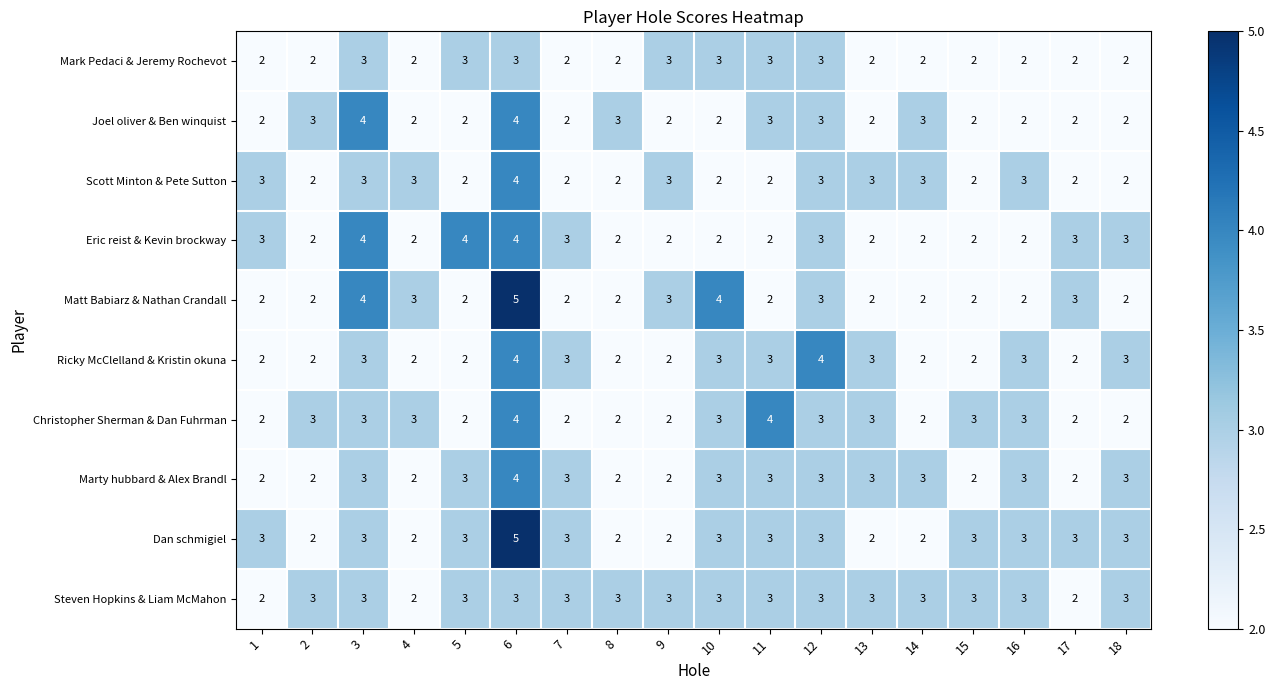

Is it true that Christopher Sherman & Dan Fuhrman equals 2 at 5?

True